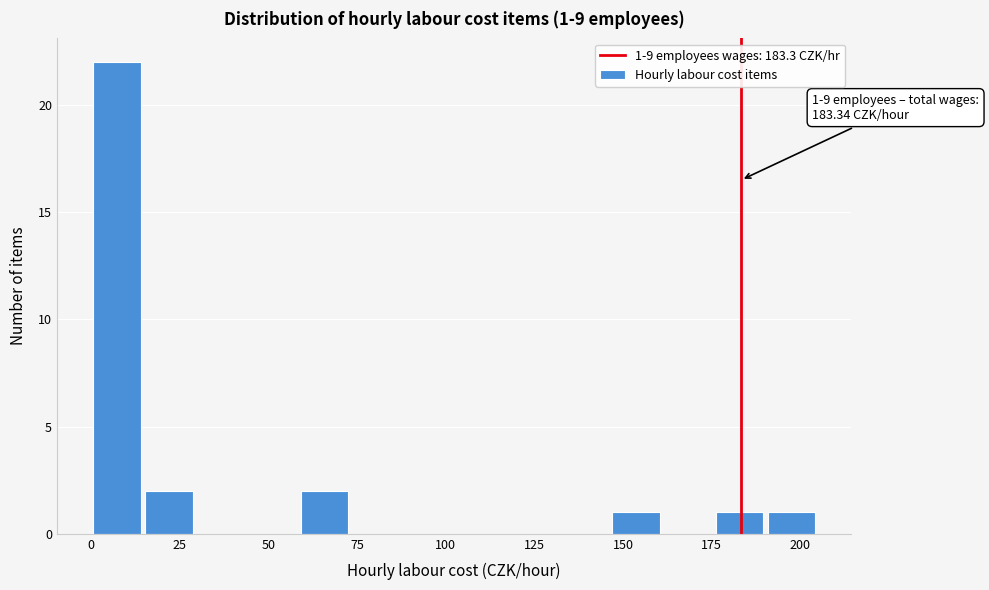

Around what value on the x-axis is the tallest bar? Give the approximate position of its centre, as read against the axis.

5